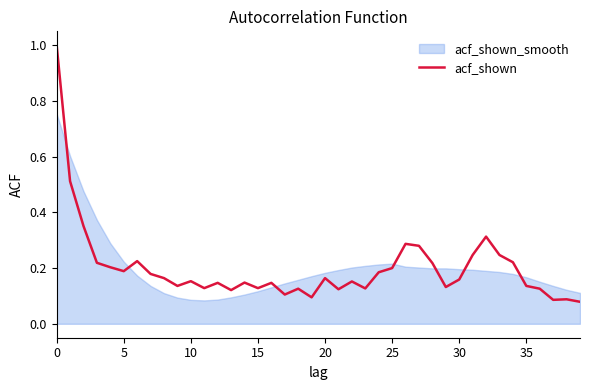

What is the highest value of the acf_shown series?

1.0